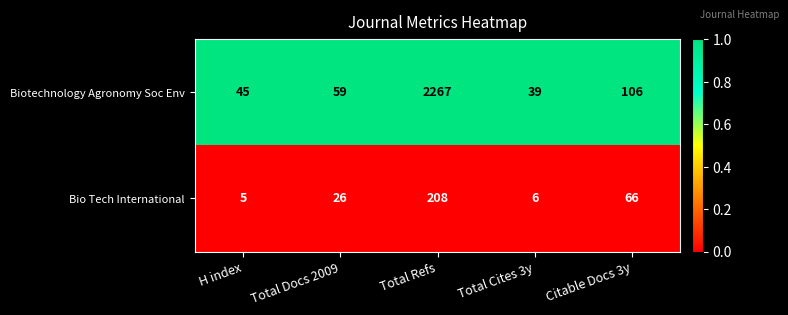

Reading right to left, extract all data points from this chart.

Biotechnology Agronomy Soc Env: Citable Docs 3y=106	Total Cites 3y=39	Total Refs=2267	Total Docs 2009=59	H index=45
Bio Tech International: Citable Docs 3y=66	Total Cites 3y=6	Total Refs=208	Total Docs 2009=26	H index=5